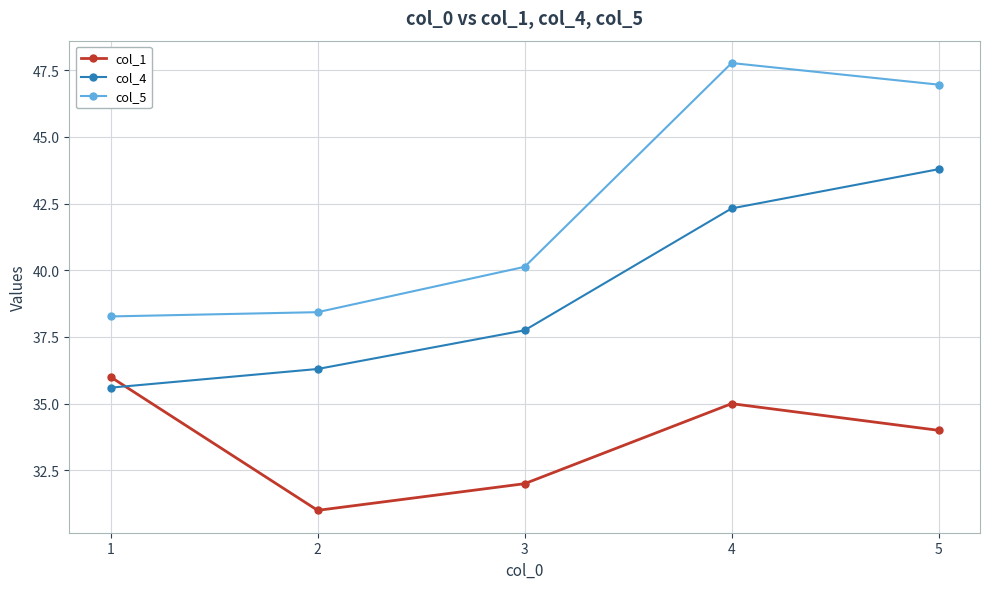

Where is the first local minimum for col_1?

2